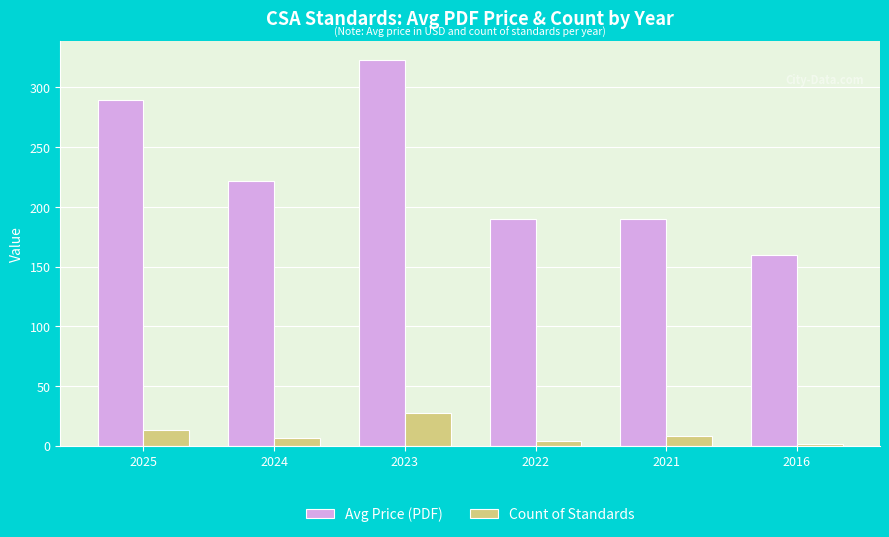

What is the sum of all Avg Price (PDF) values?

1374.0